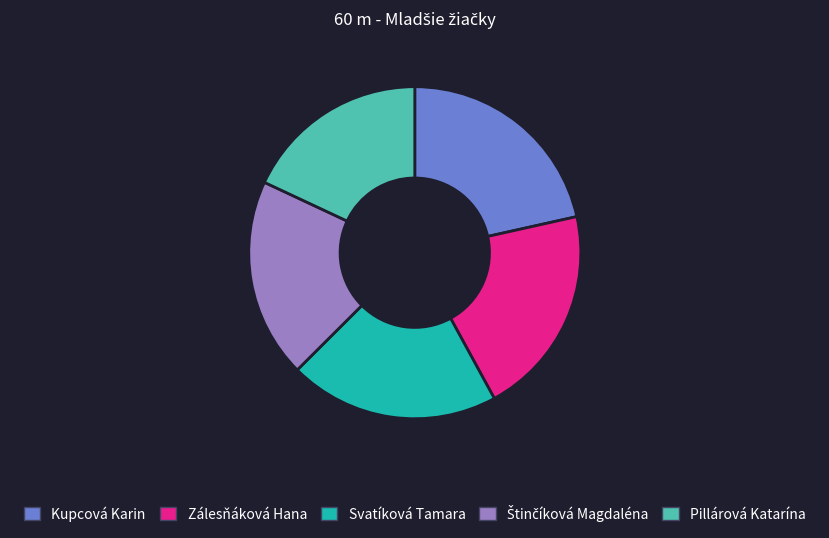

Is Kupcová Karin the majority of the pie?

No